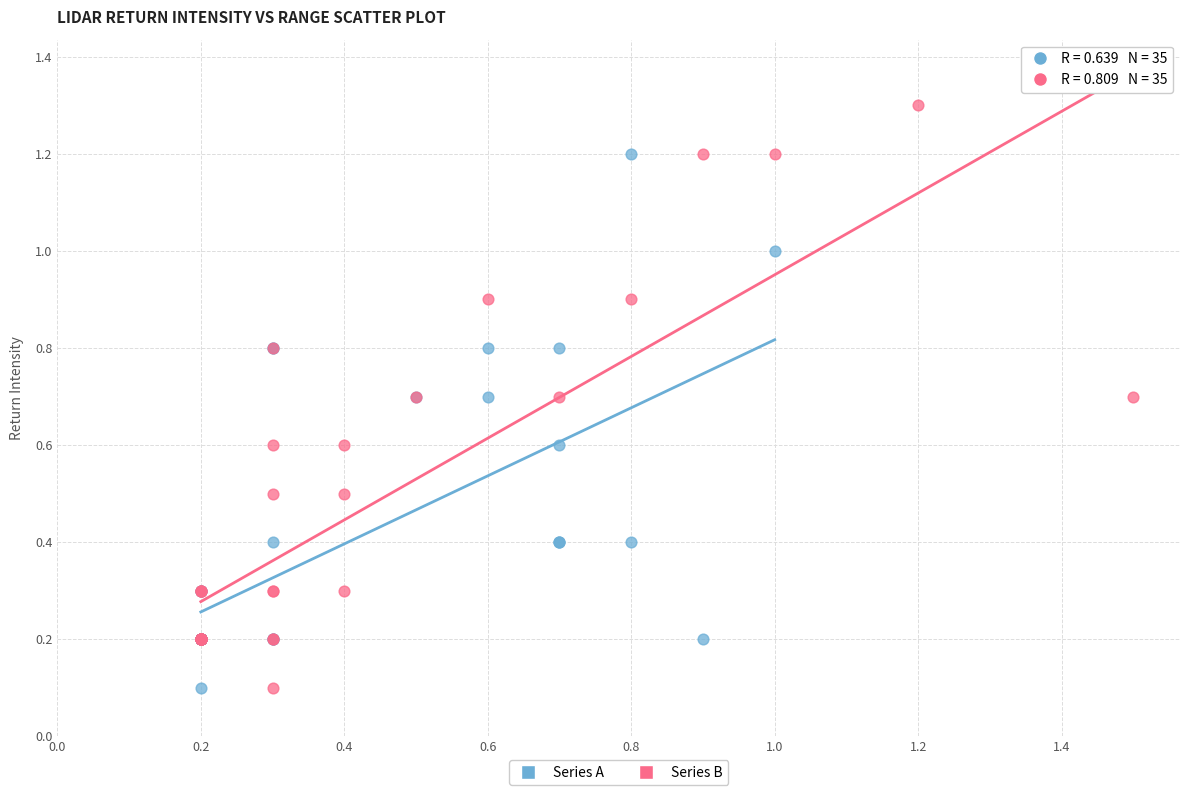

Which series has the largest Y range (max minus min)?

Series B